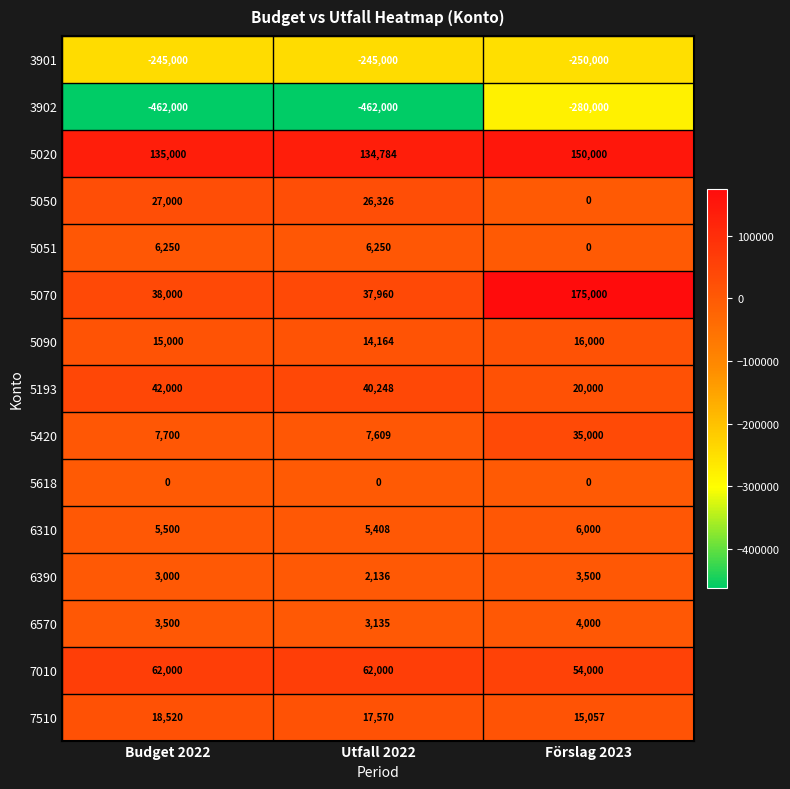

What is the minimum value shown in the chart?

-462000